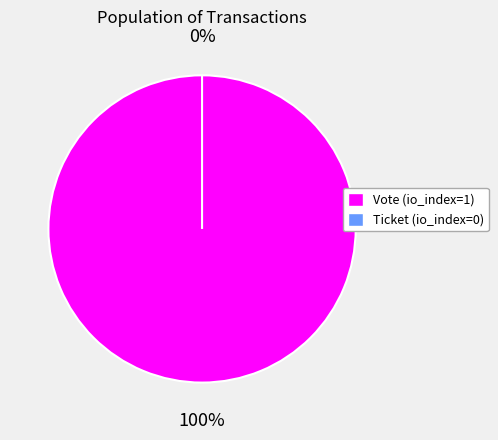

Is Ticket (io_index=0) the majority of the pie?

No